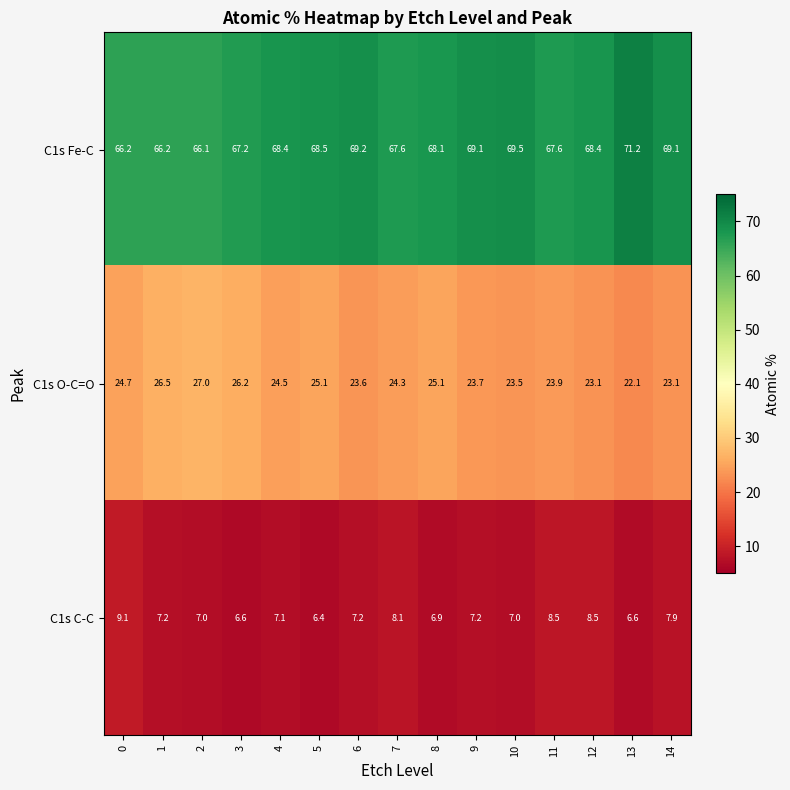

What is the difference between the maximum and second lowest values in the C1s C-C series?

2.5